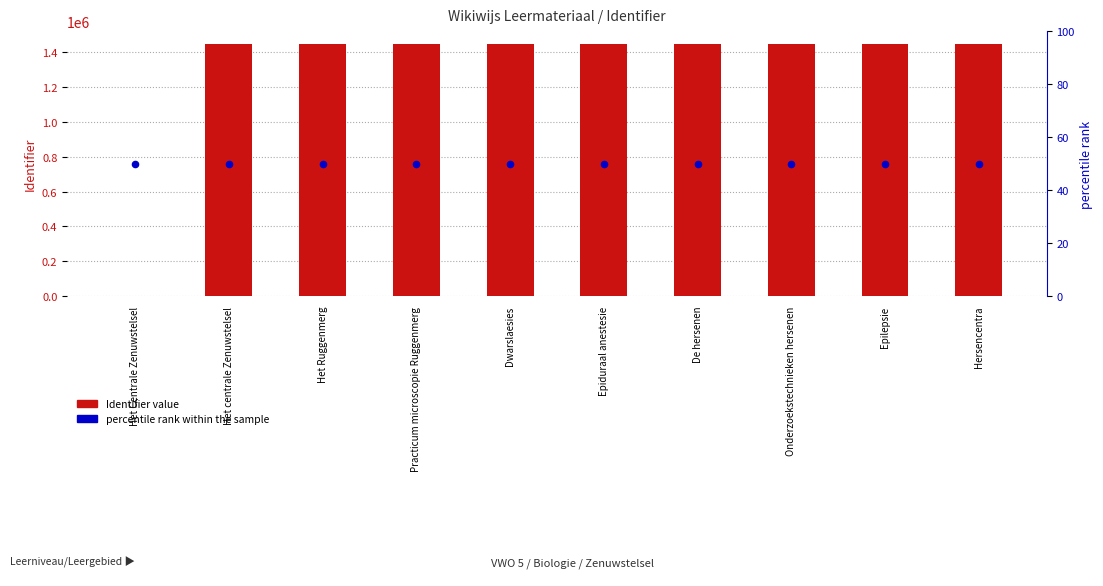

What are all the series names shown in the legend?

Identifier value, percentile rank within the sample